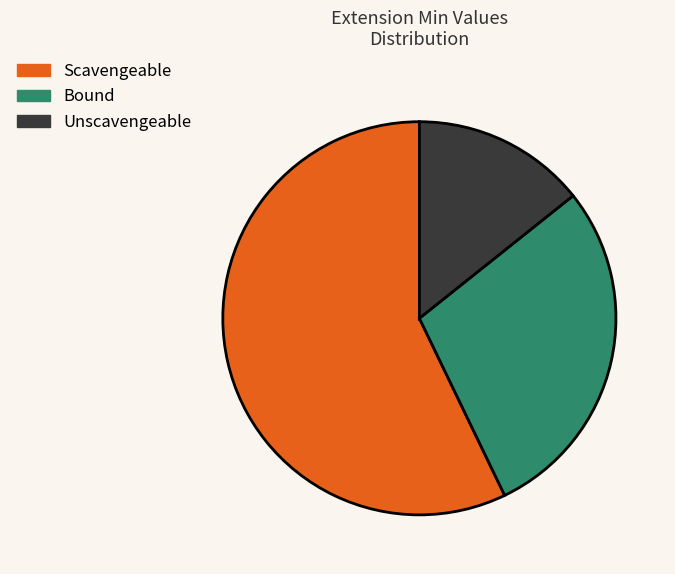

Is the sum of Scavengeable and Unscavengeable greater than half?

Yes